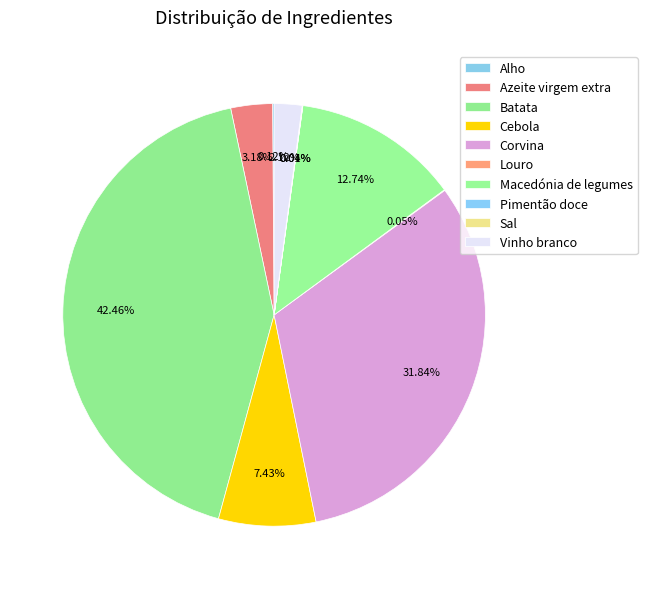

Rank the categories by value from highest to lowest.

Batata, Corvina, Macedónia de legumes, Cebola, Azeite virgem extra, Vinho branco, Alho, Louro, Sal, Pimentão doce